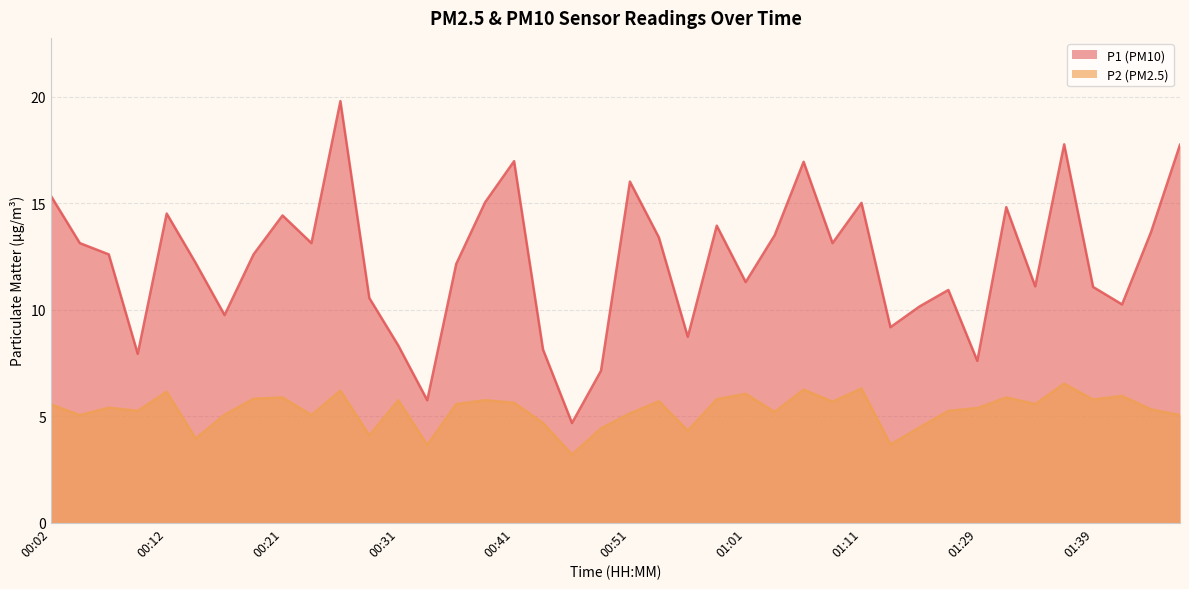

True or false: P2 and P1 intersect in this chart.

False